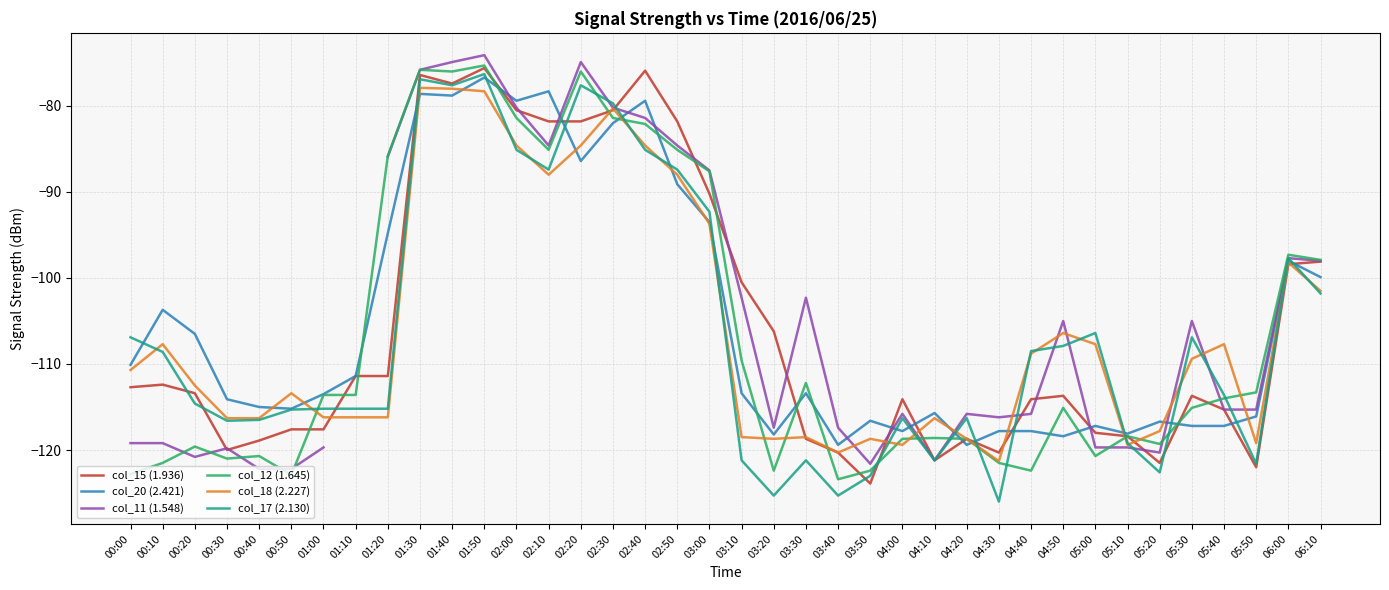

What is the sum of the col_20 (2.421) values at 01:50 and 03:50?

-193.3